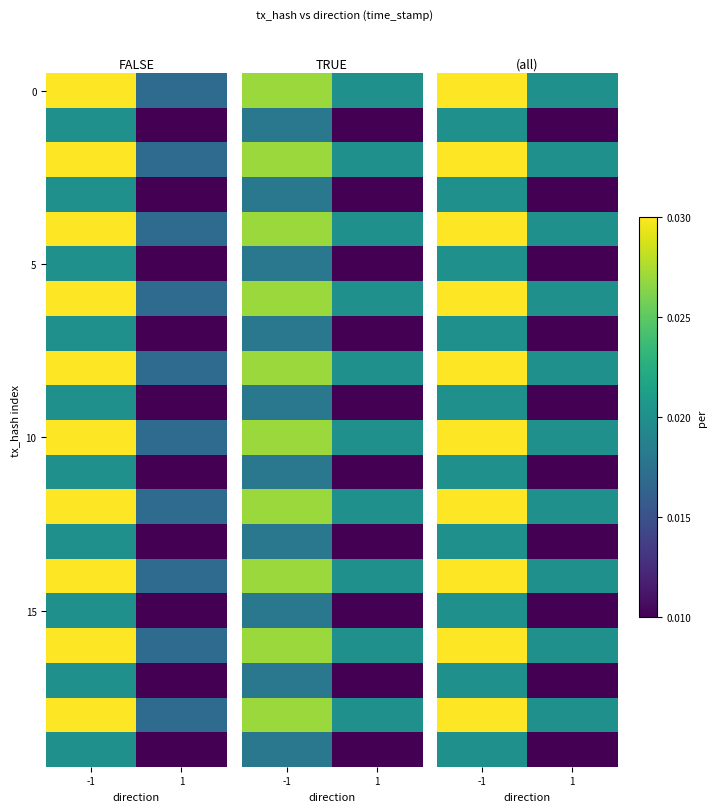

At how many categories does at least one series exceed 0?

2